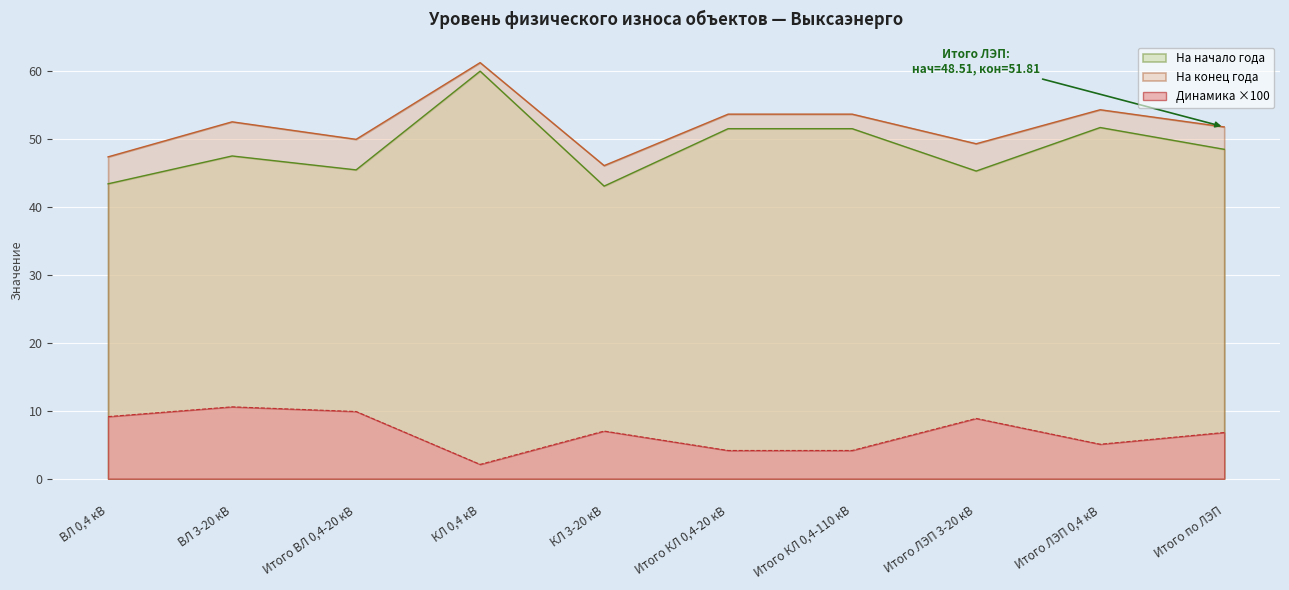

What is the total value across all series at Итого ВЛ 0,4-20 кВ?

105.3